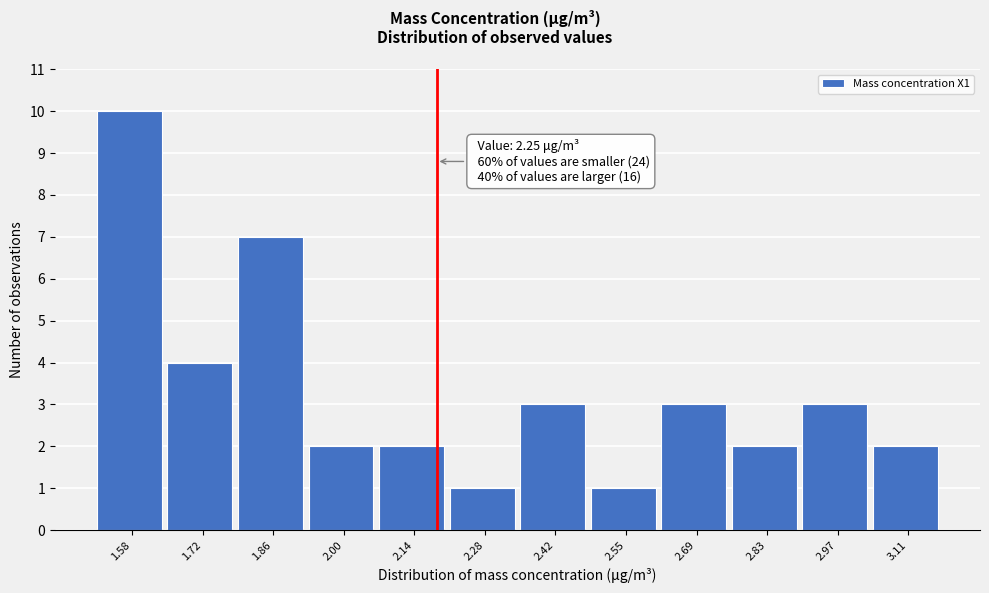

Reading left to right, extract all data points from this chart.

1.58=10	1.72=4	1.86=7	2.00=2	2.14=2	2.28=1	2.42=3	2.55=1	2.69=3	2.83=2	2.97=3	3.11=2